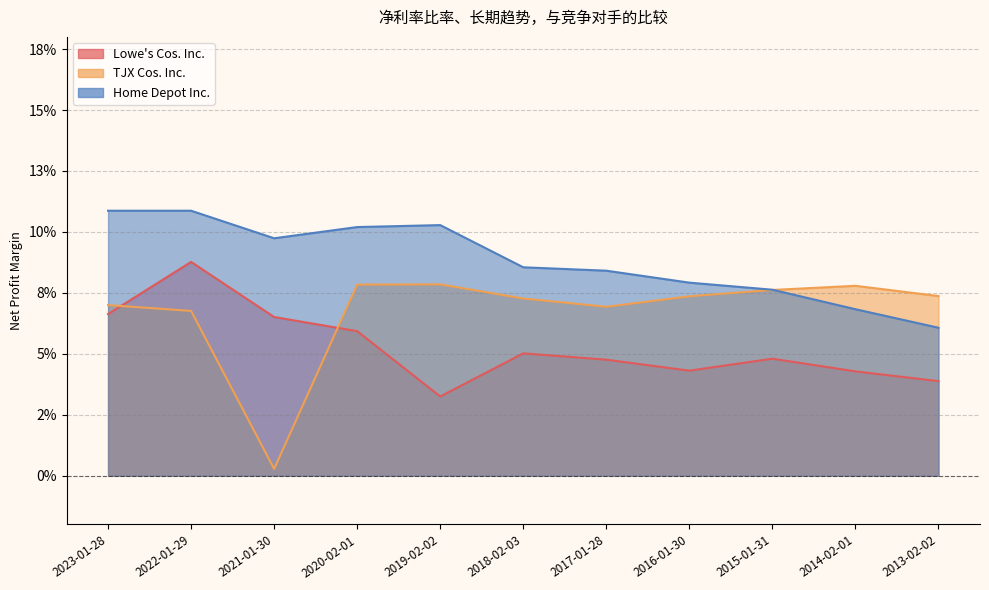

What is the total value across all series at 2014-02-01?

0.2